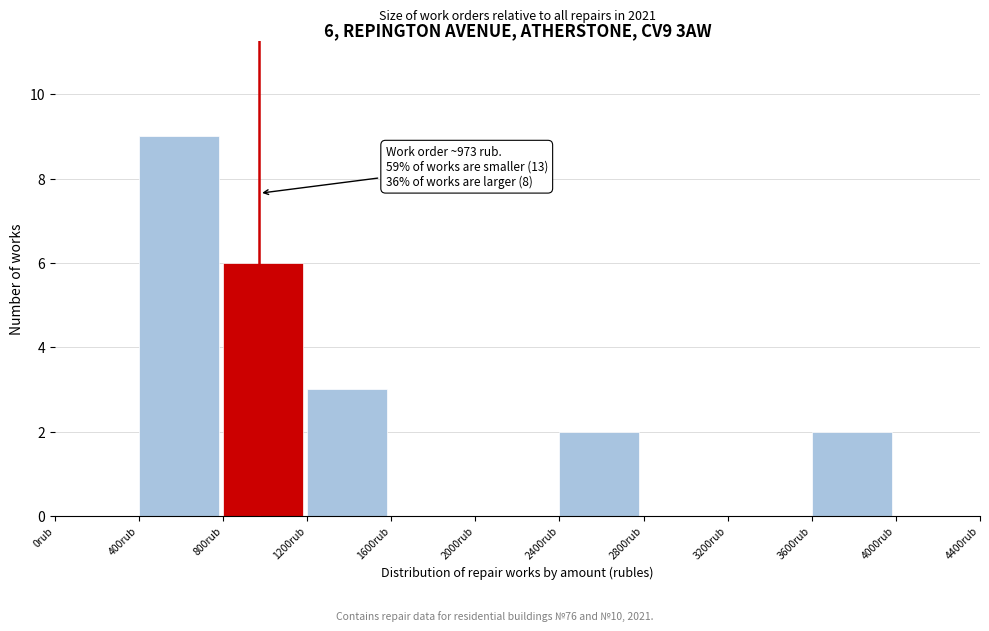

Which range on the x-axis has the tallest bar?

400 to 800